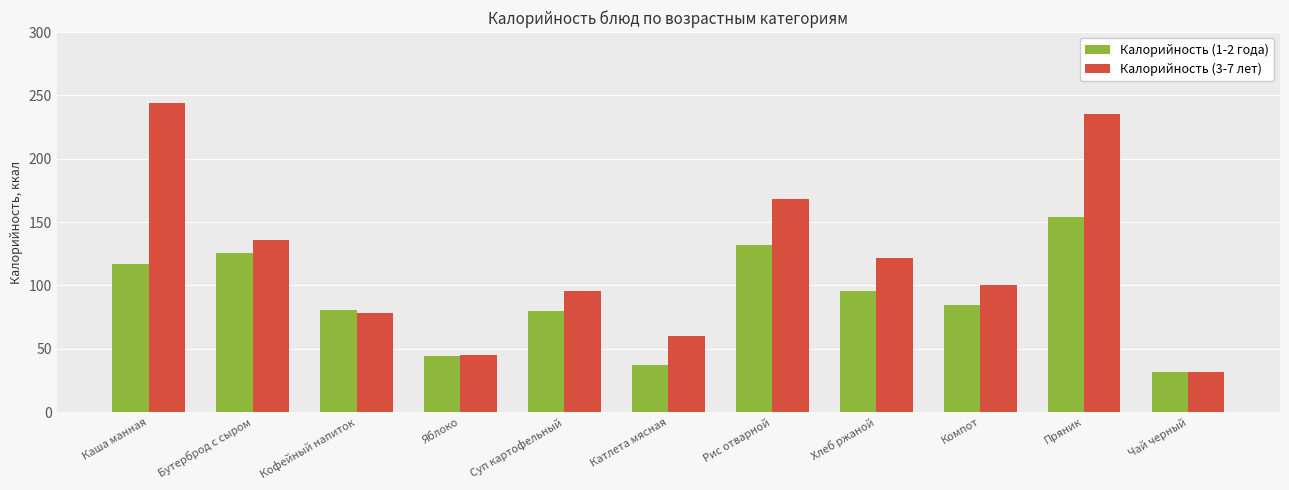

List the series in order of their peak value, highest first.

Калорийность (3-7 лет), Калорийность (1-2 года)